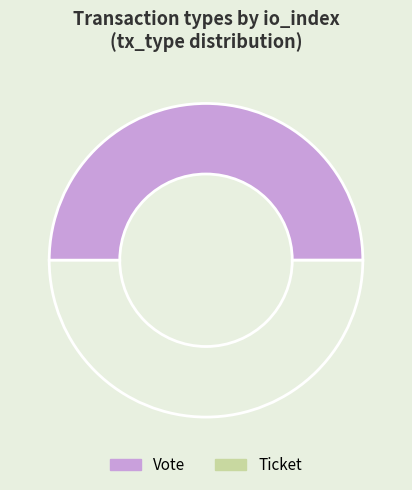

Which category has the smallest portion of the pie?

Ticket